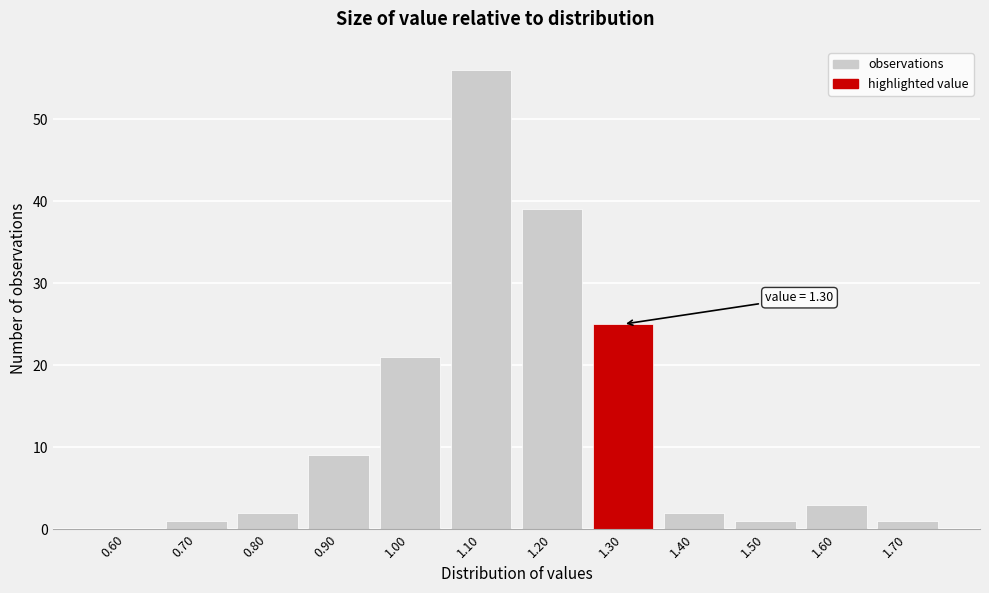

Reading right to left, what are all the values shown in this chart?

1.70=1	1.60=3	1.50=1	1.40=2	1.30=25	1.20=39	1.10=56	1.00=21	0.90=9	0.80=2	0.70=1	0.60=0